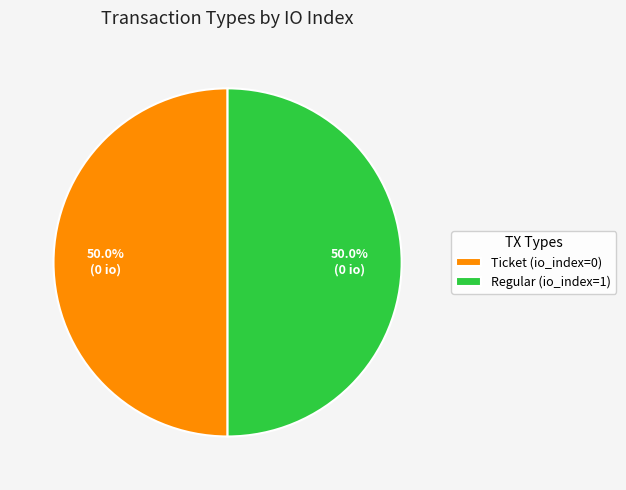

What is the ratio of the value at Regular (io_index=1) to the value at Ticket (io_index=0)?

1.0